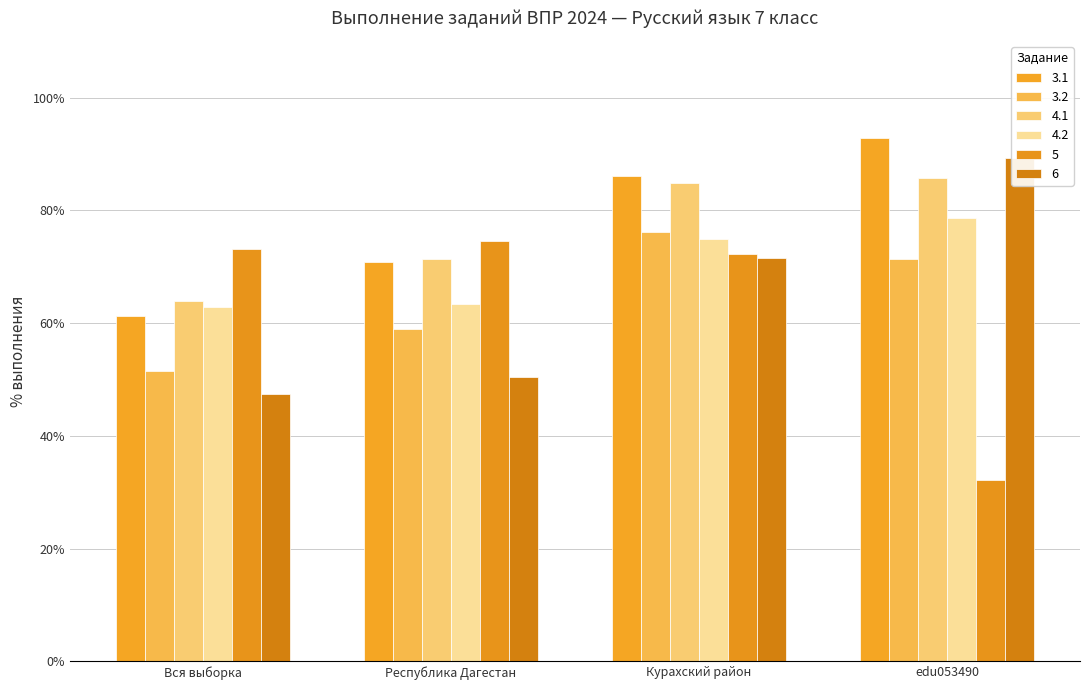

What is the spread (max minus min) of values at Курахский район?

14.6